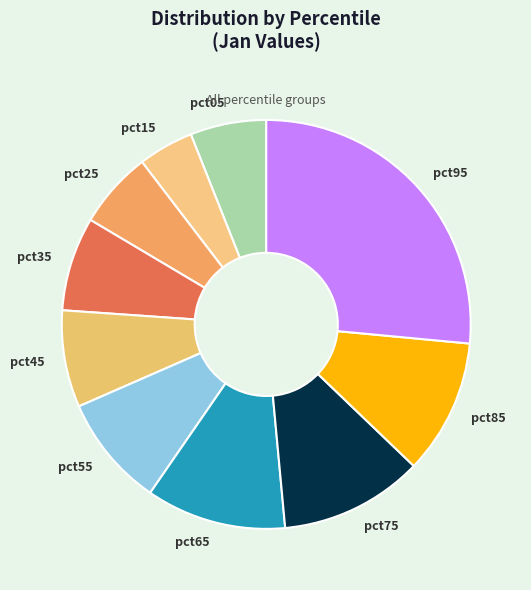

Is there a majority slice in this chart?

No